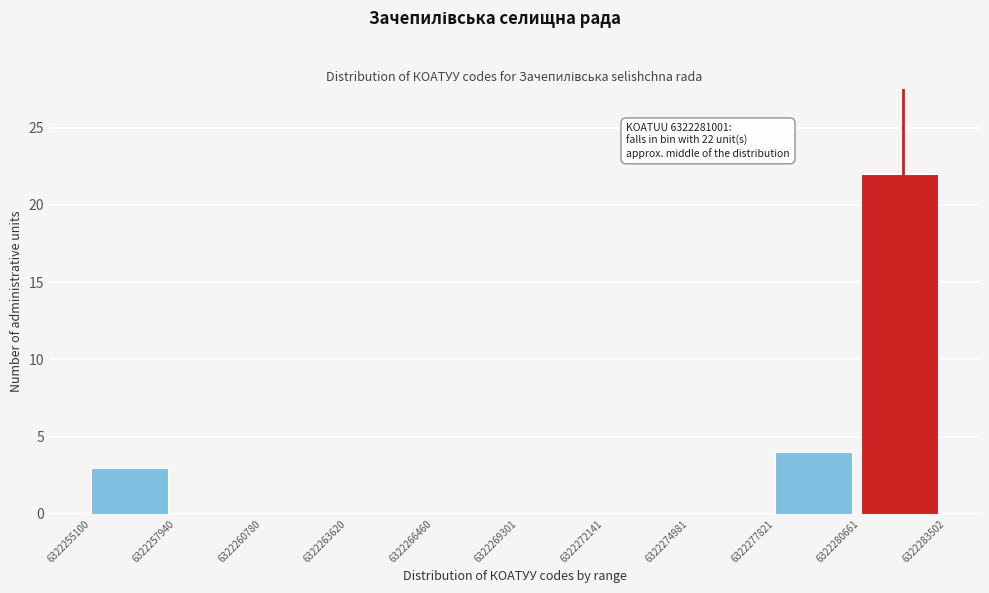

Which range on the x-axis has the tallest bar?

6322280661 to 6322283502